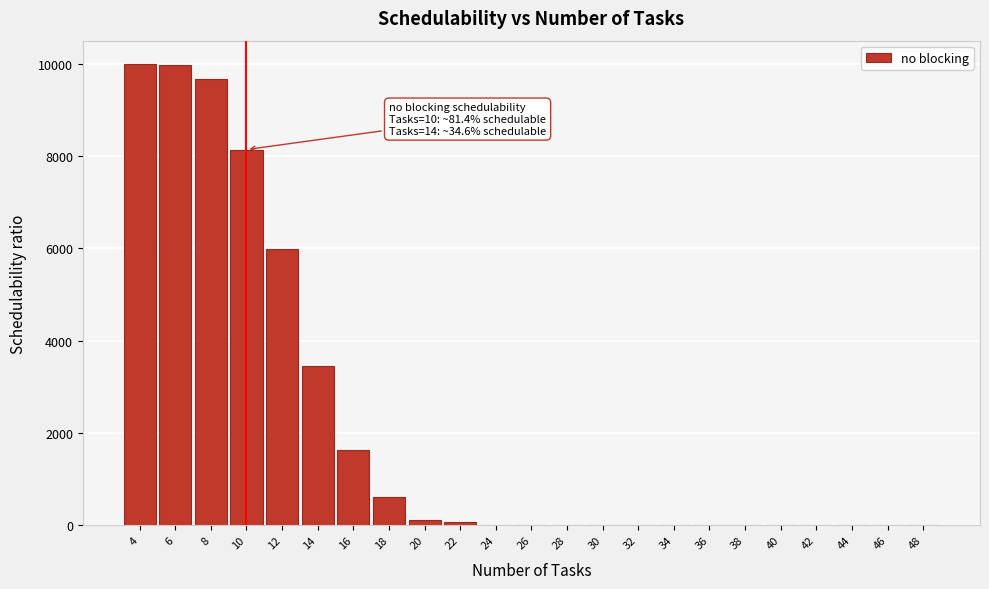

What is the sum of all values?

49657.7